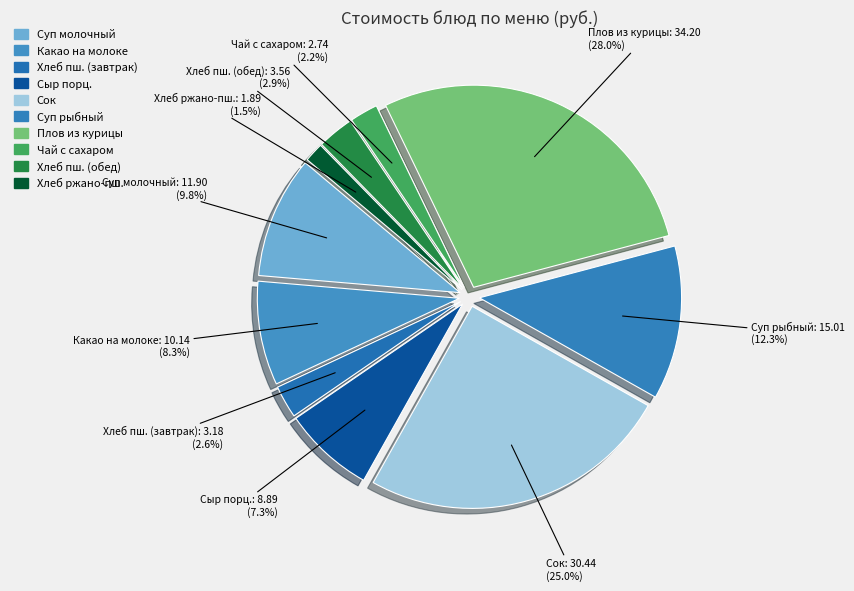

Rank the categories by value from highest to lowest.

ПЛОВ ИЗ КУРИЦЕ, СОК(поштучно), СУП РЫБНЫЙ, СУП МОЛОЧНЫЙ С МАКАРОННЫМИ ИЗДЕЛИЯМИ, КАКАО НА МОЛОКЕ, СЫР (ПОРЦИОННО), ХЛЕБ ПШЕНИЧНЫЙ (обед), ХЛЕБ ПШЕНИЧНЫЙ (завтрак), ЧАЙ С САХАРОМ, ХЛЕБ РЖАНО-ПШЕНИЧНЫЙ